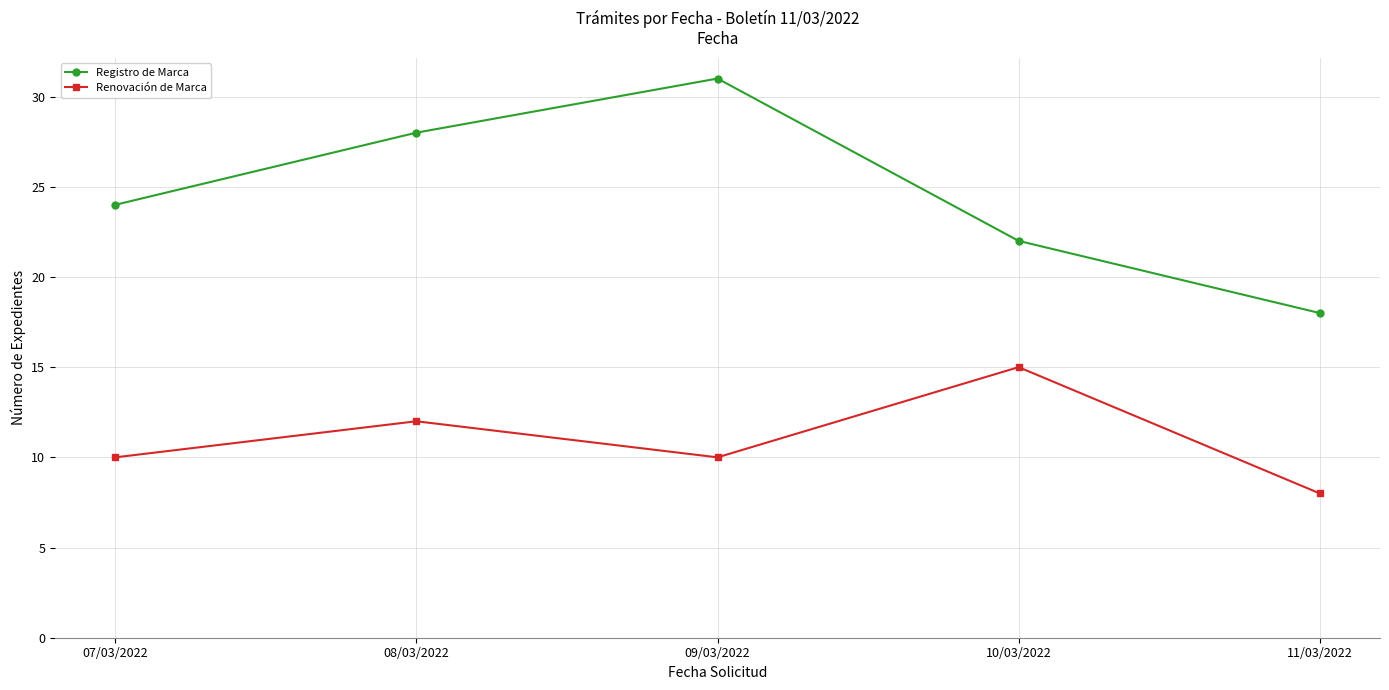

Which series changed the most between 09/03/2022 and 10/03/2022?

Registro de Marca